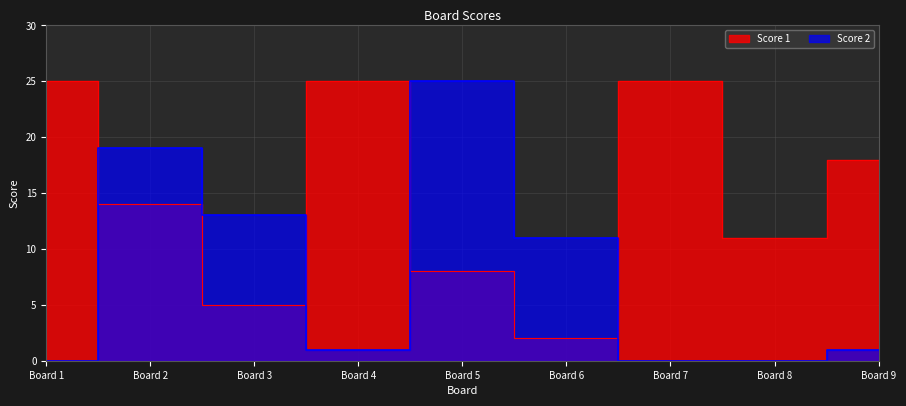

Where is Score 1 nearest to the value 13?

Board 2